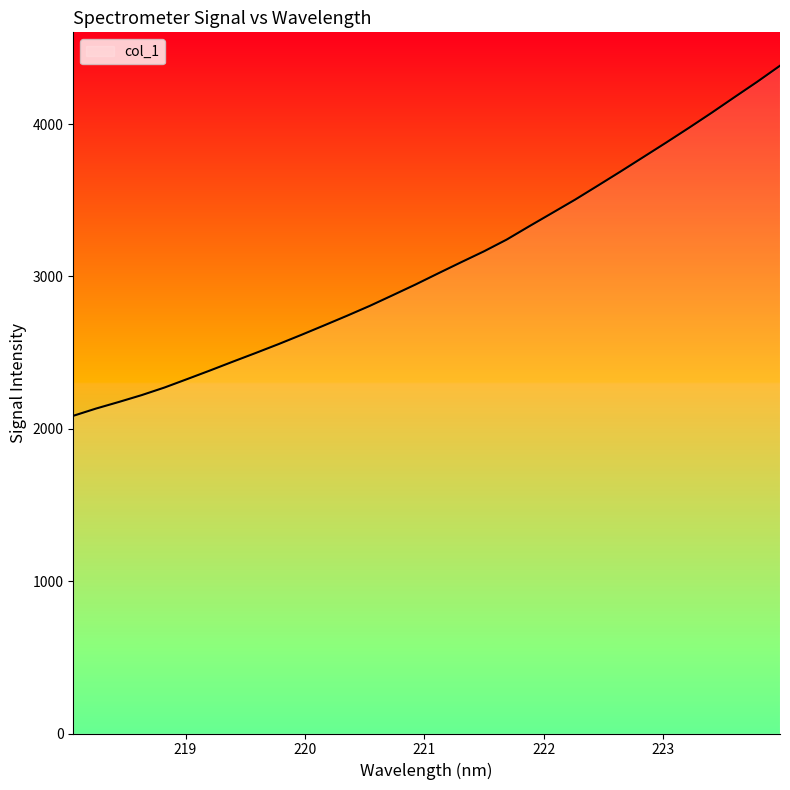

What is the greatest value displayed?

4383.3